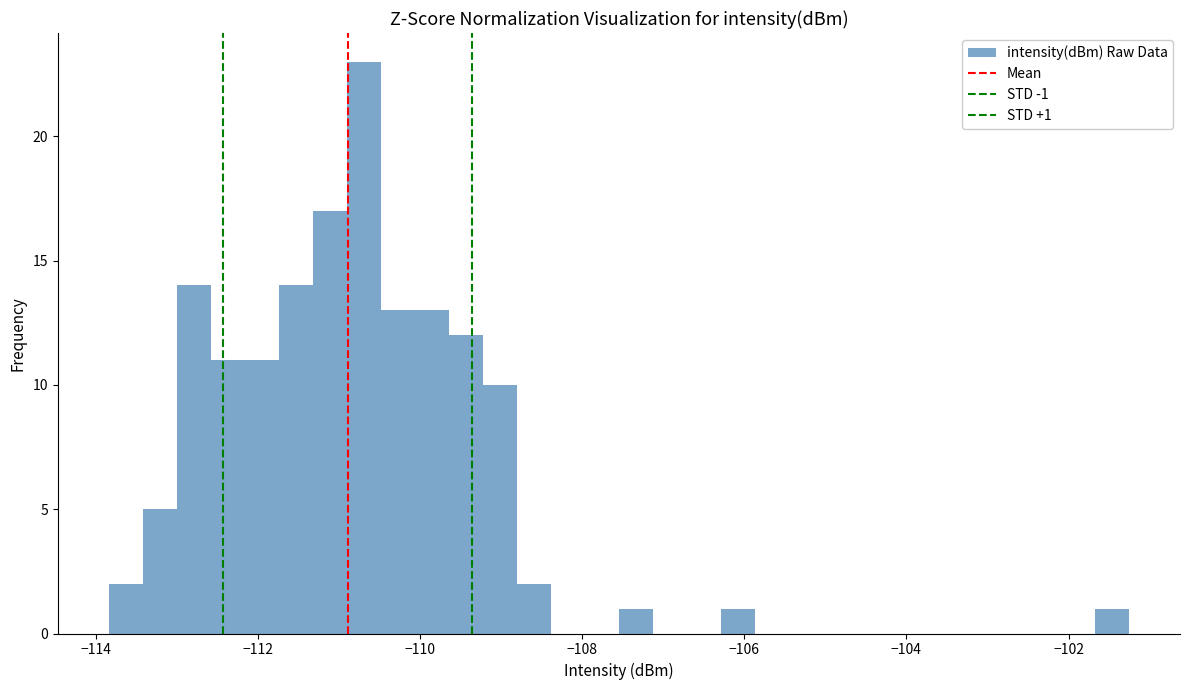

Around what value on the x-axis is the tallest bar? Give the approximate position of its centre, as read against the axis.

-110.6